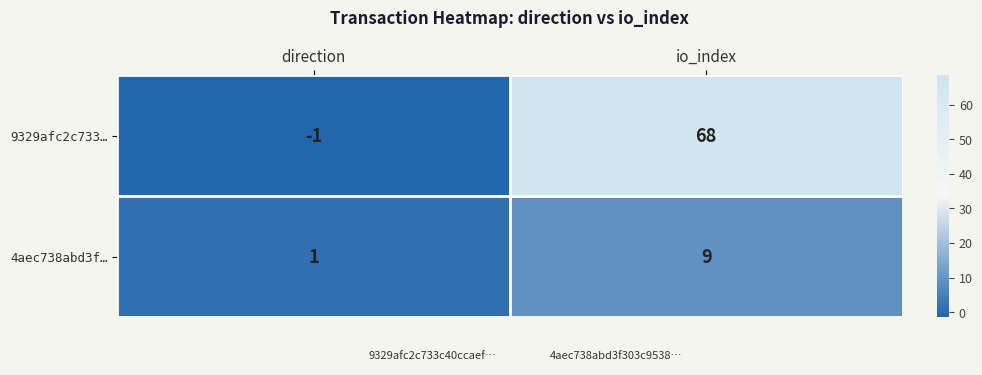

How many data points in 4aec738abd3f… are less than 9?

1